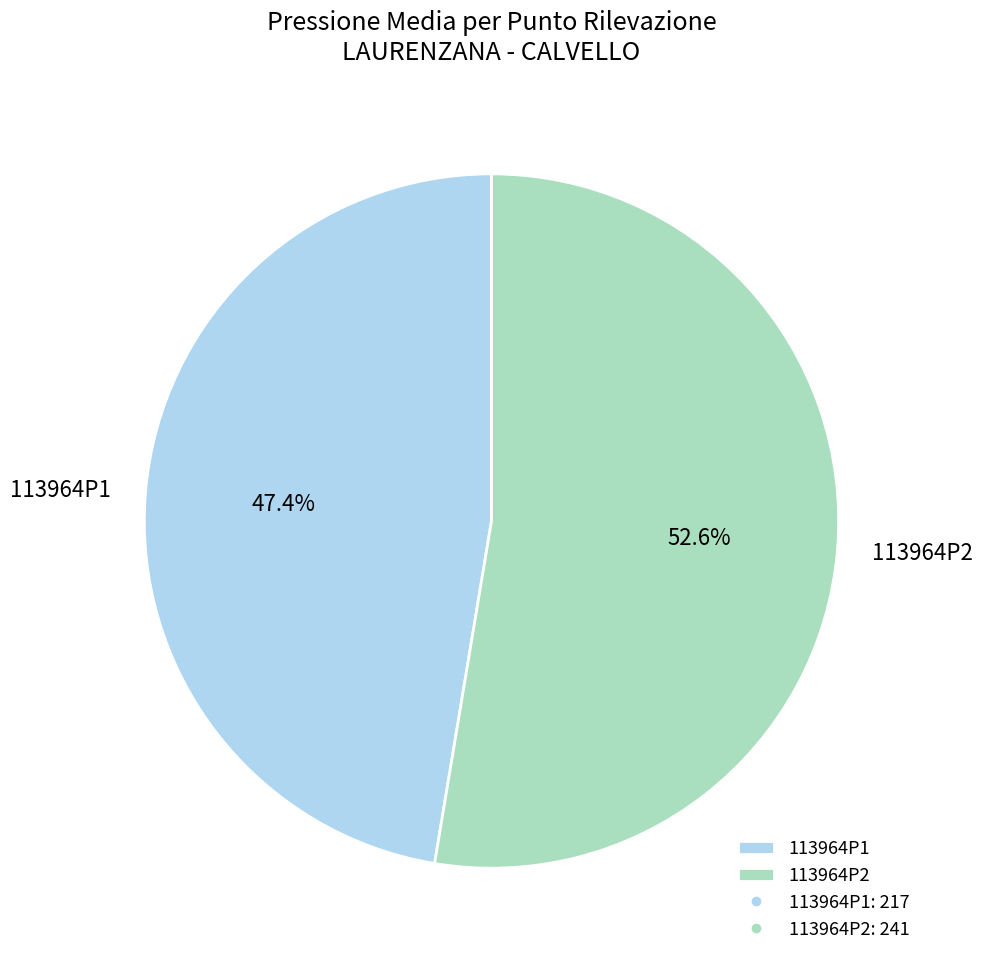

The 113964P1 slice represents 59% of the pie. True or false?

False